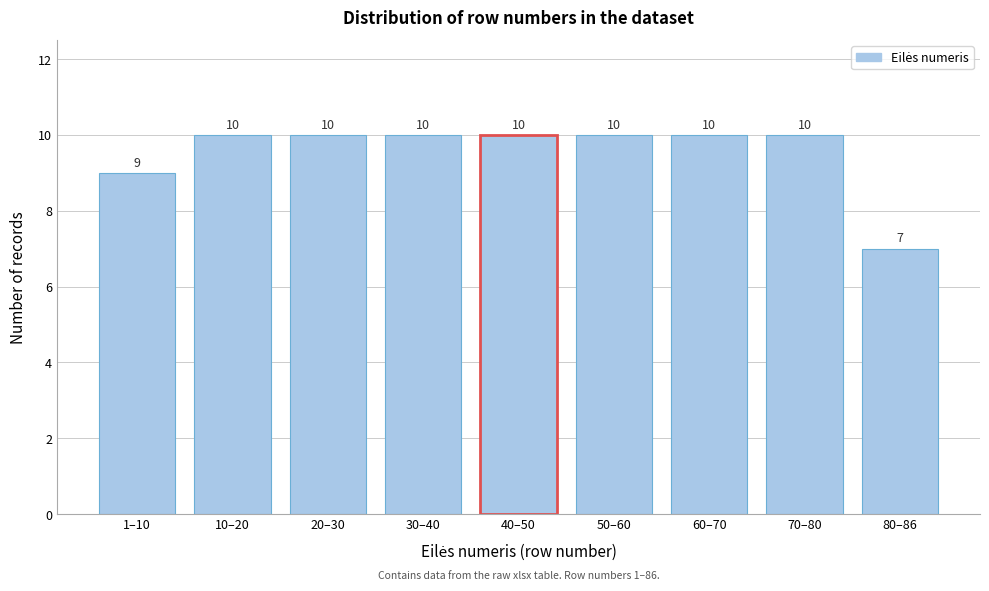

Reading left to right, extract all data points from this chart.

1–10=9	10–20=10	20–30=10	30–40=10	40–50=10	50–60=10	60–70=10	70–80=10	80–86=7